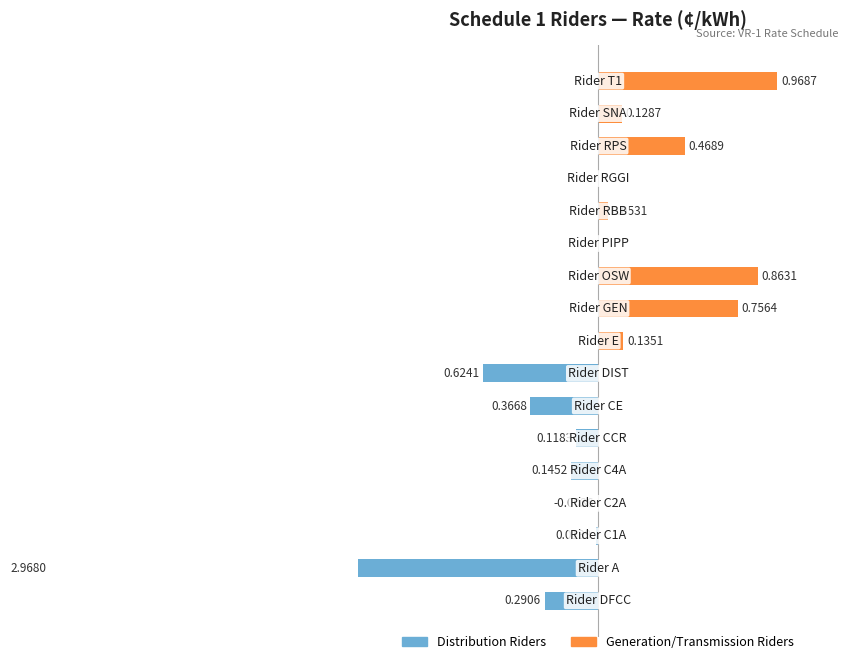

Reading left to right, extract all data points from this chart.

Distribution Riders: -0.3	-3.0	-0.0	0.0	-0.1	-0.1	-0.4	-0.6	0.0	0.0	0.0	0.0	0.0	0.0	0.0	0.0	0.0
Generation/Transmission Riders: 0.0	0.0	0.0	0.0	0.0	0.0	0.0	0.0	0.1	0.8	0.9	0.0	0.1	0.0	0.5	0.1	1.0